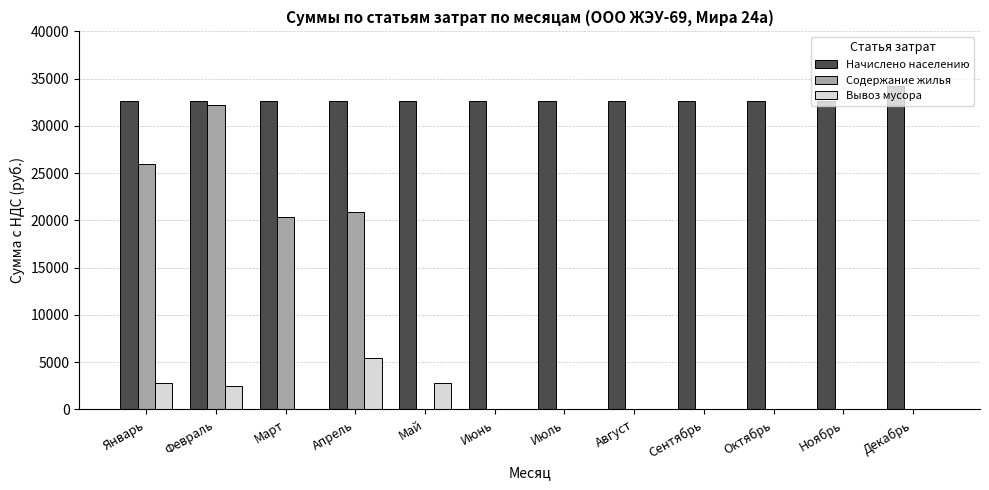

Reading left to right, what are all the values shown in this chart?

Начислено населению: Январь=32665.3	Февраль=32665.3	Март=32665.3	Апрель=32665.3	Май=32665.3	Июнь=32665.3	Июль=32665.3	Август=32665.3	Сентябрь=32665.3	Октябрь=32665.3	Ноябрь=32665.3	Декабрь=34273.5
Содержание жилья: Январь=25985.4	Февраль=32203.7	Март=20351.6	Апрель=20903.3	Май=0.0	Июнь=0.0	Июль=0.0	Август=0.0	Сентябрь=0.0	Октябрь=0.0	Ноябрь=0.0	Декабрь=0.0
Вывоз мусора: Январь=2769.8	Февраль=2501.8	Март=0.0	Апрель=5450.3	Май=2769.8	Июнь=0.0	Июль=0.0	Август=0.0	Сентябрь=0.0	Октябрь=0.0	Ноябрь=0.0	Декабрь=0.0